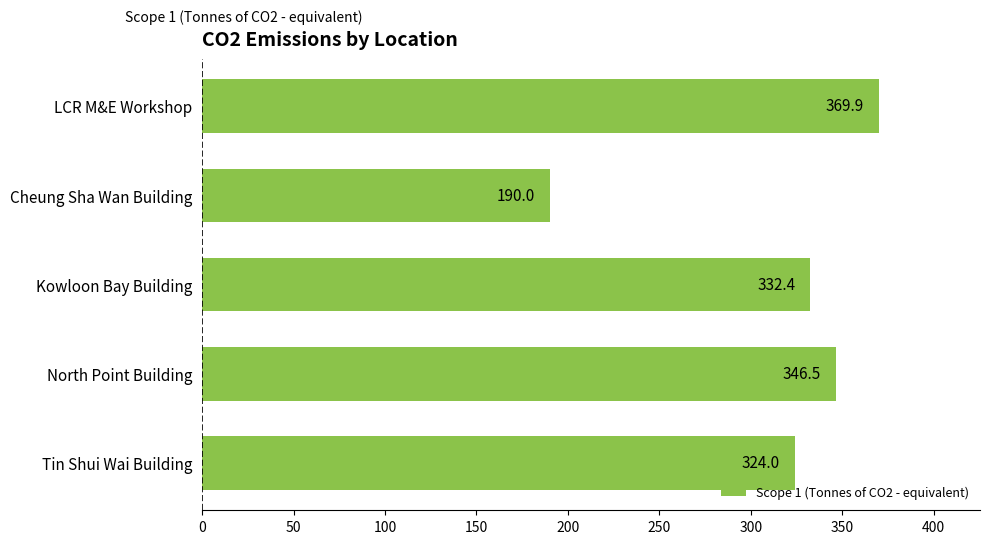

What is the difference between the maximum and minimum values?

179.9